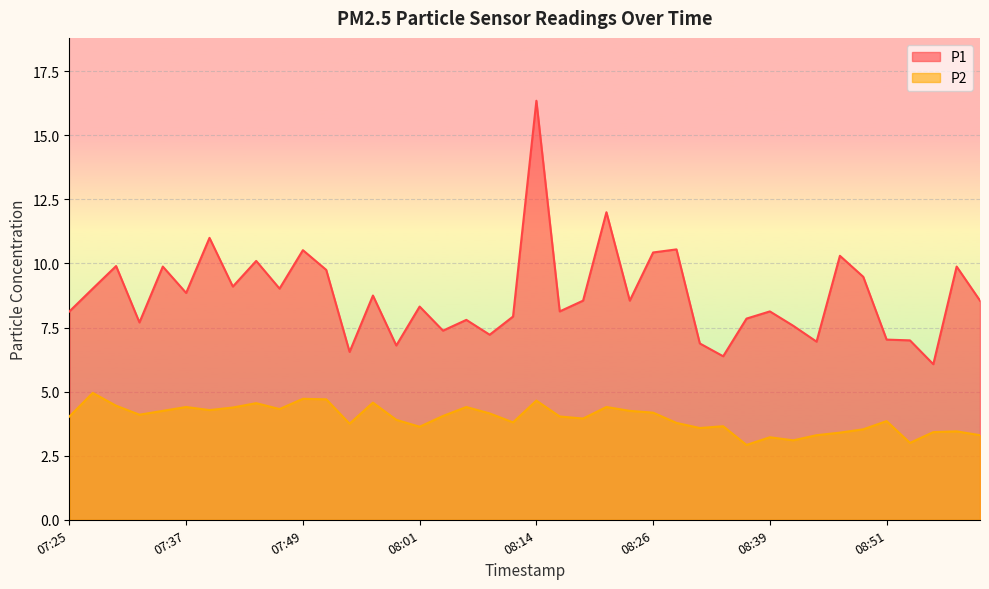

List the labels in order of P2 value, largest first.

07:27, 07:49, 07:52, 08:14, 07:56, 07:44, 07:29, 07:37, 08:06, 08:21, 07:42, 07:47, 07:39, 07:34, 08:24, 08:26, 08:09, 07:32, 08:04, 07:25, 08:17, 08:19, 07:59, 08:51, 08:12, 08:29, 07:54, 08:34, 08:01, 08:31, 08:48, 08:58, 08:56, 08:46, 08:43, 09:01, 08:39, 08:41, 08:53, 08:36